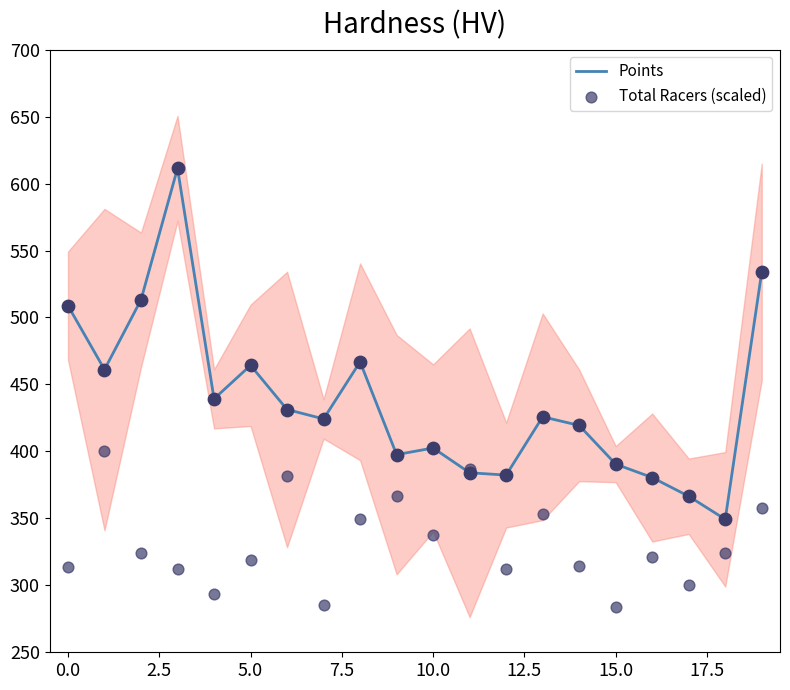

Which series has the largest total across all categories?

Points